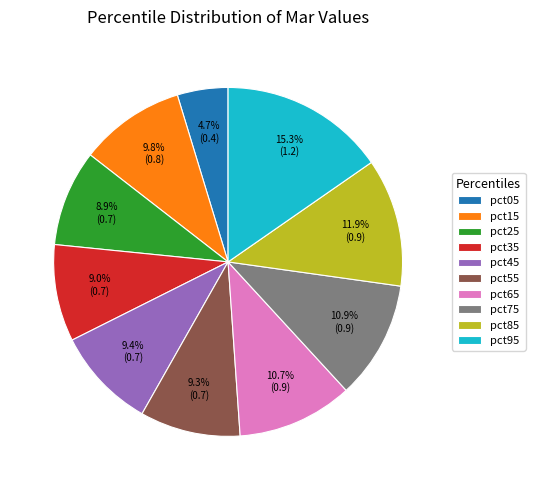

Combined, what portion of the pie is pct45 and pct05?

14.1%